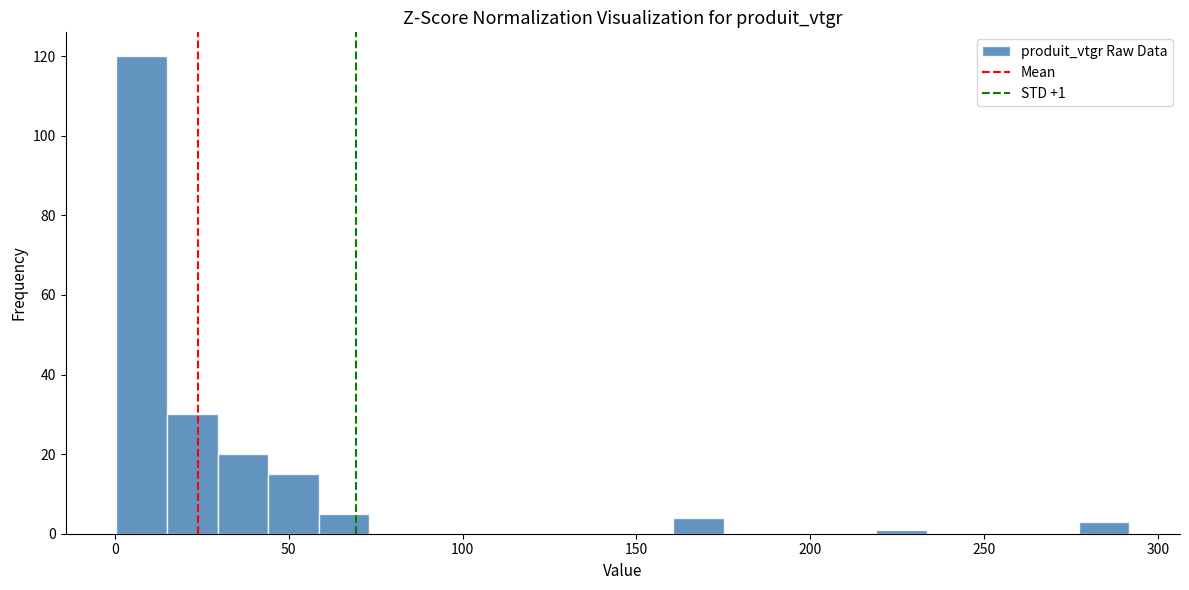

Read against the x-axis, roughly where is the centre of the tallest bar?

10